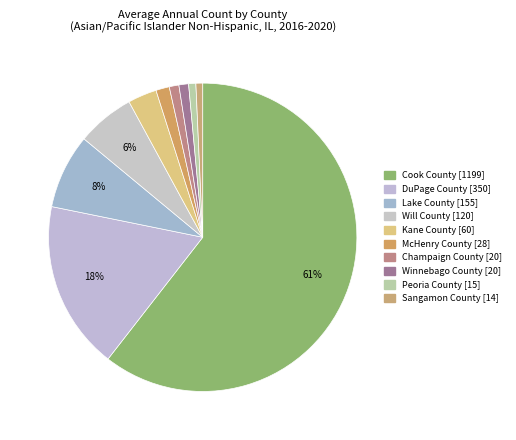

What percentage is the Sangamon County [14] slice, to the nearest percent?

1%